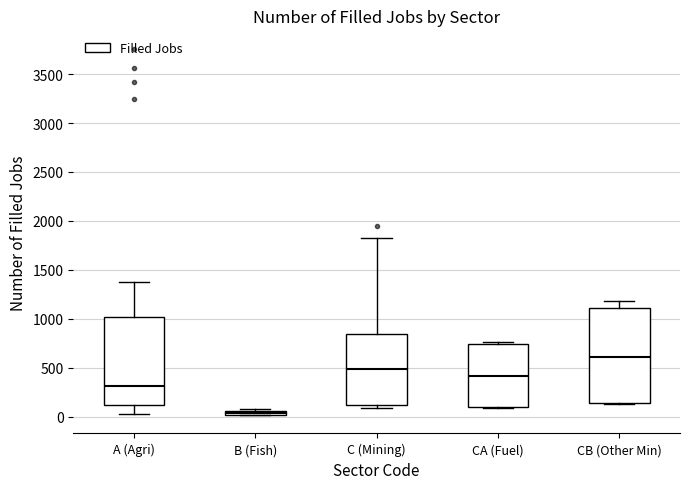

Where is the lower edge of the box for B (Fish) on the y-axis? The values are not printed on the chart, so give them approximately, as read against the axis.

0